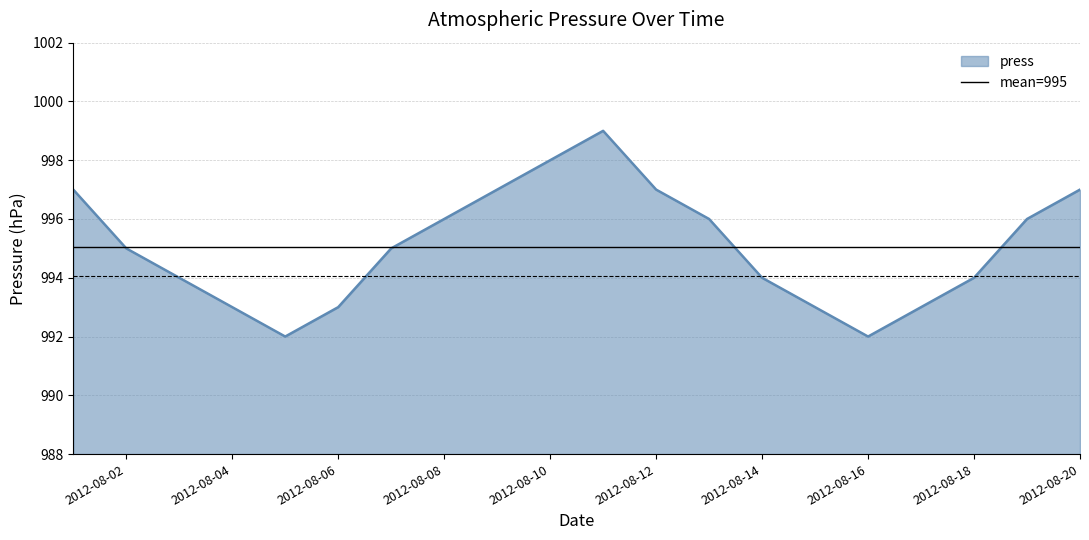

How many values are below 995?

9